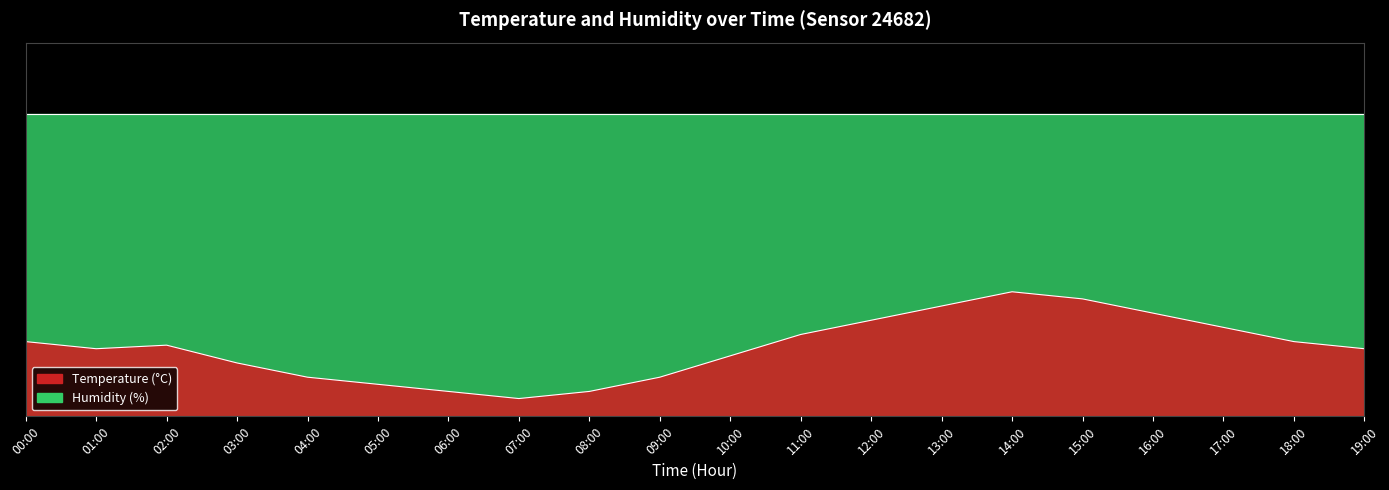

What is the sum of the values at 18:00 and 19:00?

0.4